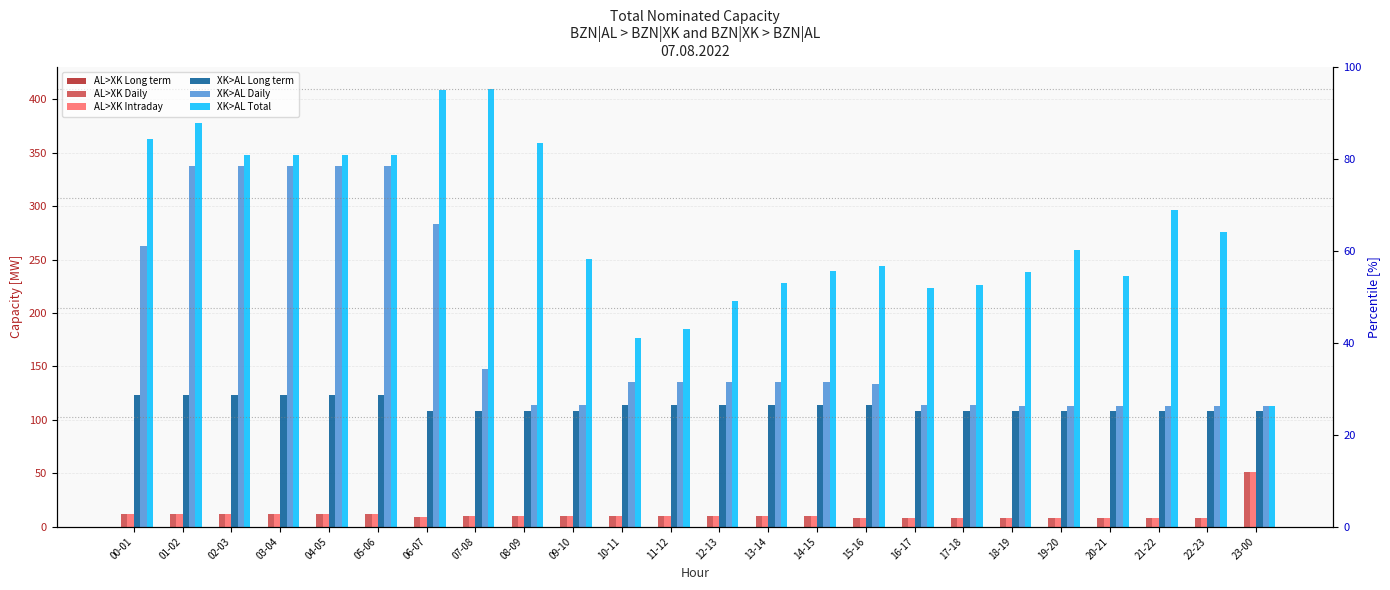

The XK>AL Total series shows 296 at 21-22. True or false?

True